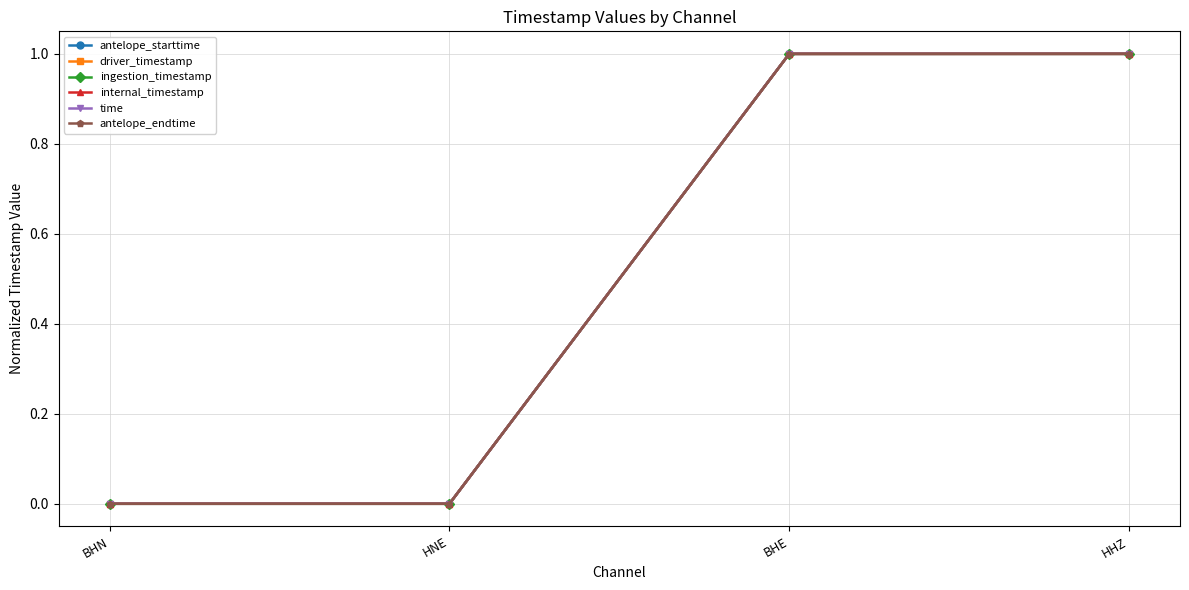

At how many categories does at least one series exceed 0?

4